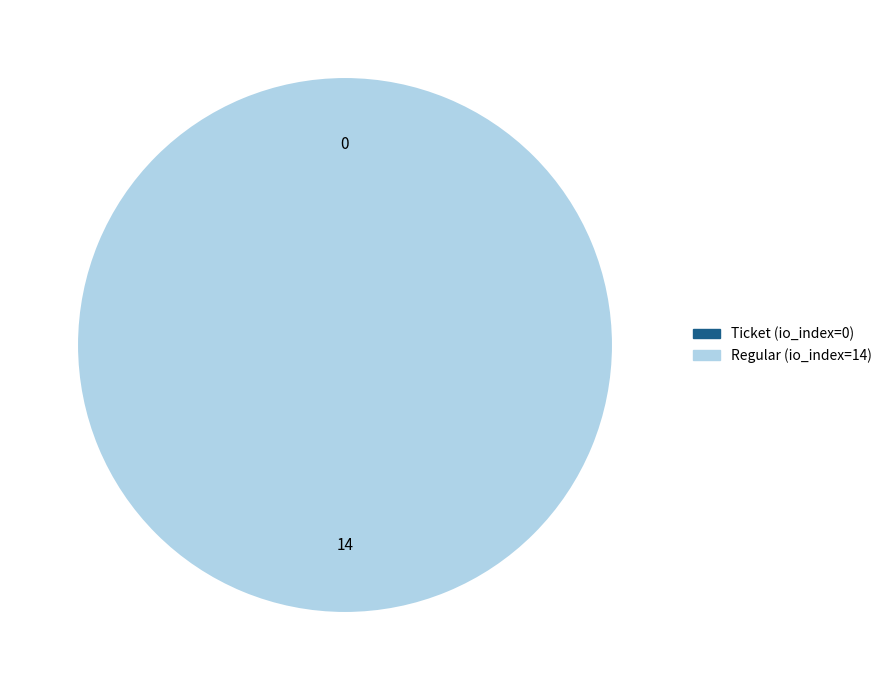

To the nearest percent, what is the average slice percentage?

50%